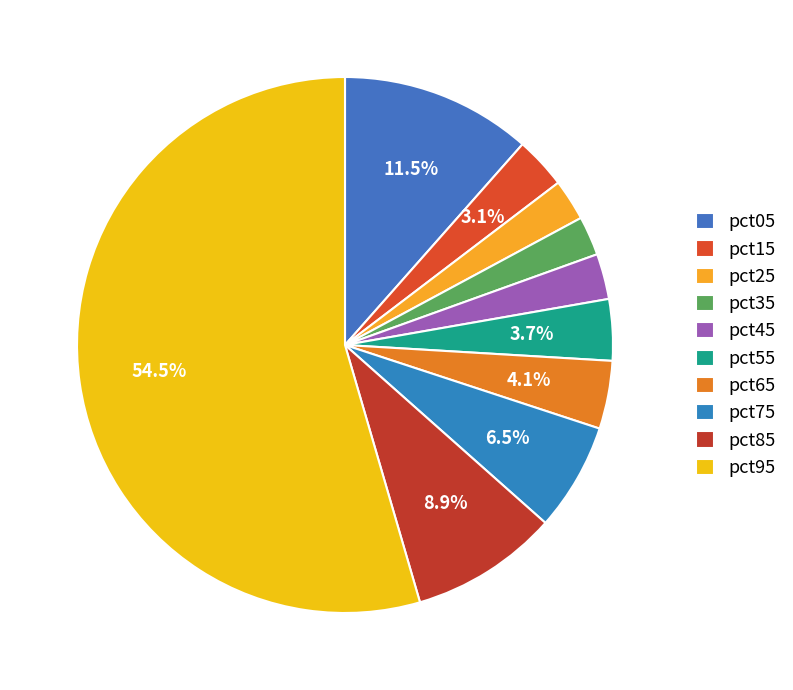

To the nearest percent, what is the difference between the largest and smallest slice percentages?

52%